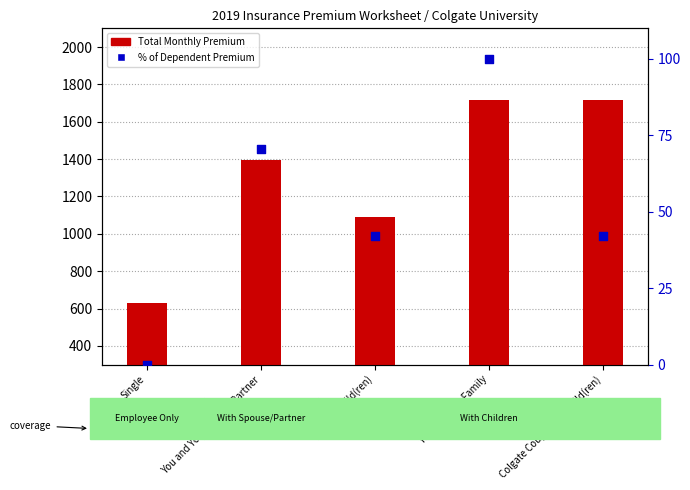

Which series contains the lowest Y value?

% of Dependent Premium